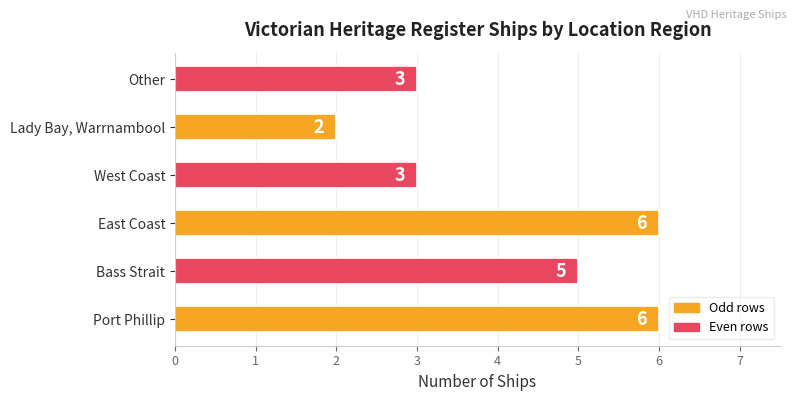

Reading top to bottom, transcribe all the data shown in this chart.

Other=3	Lady Bay, Warrnambool=2	West Coast=3	East Coast=6	Bass Strait=5	Port Phillip=6